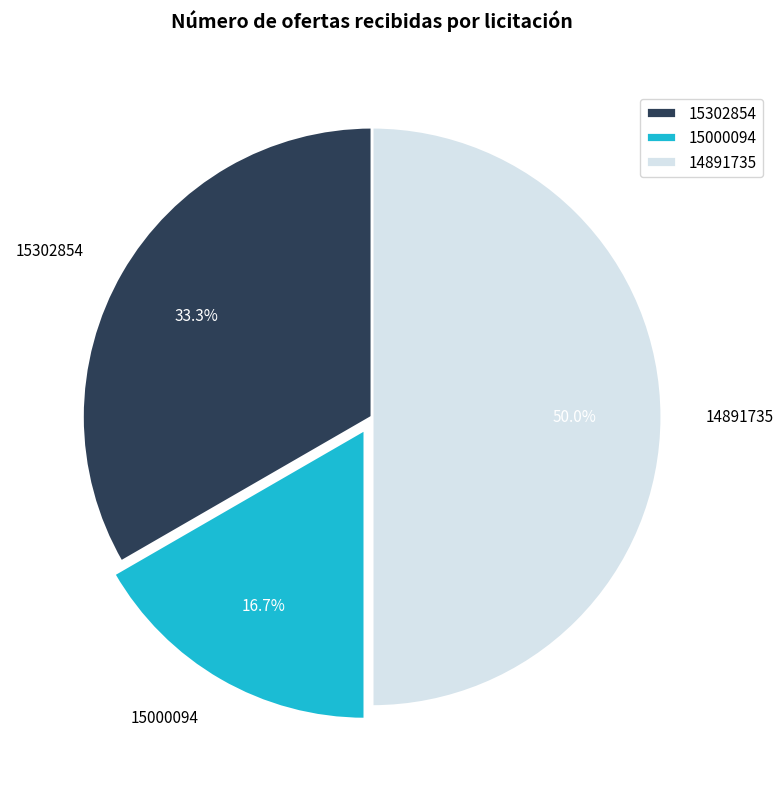

How many slices are in this pie chart?

3